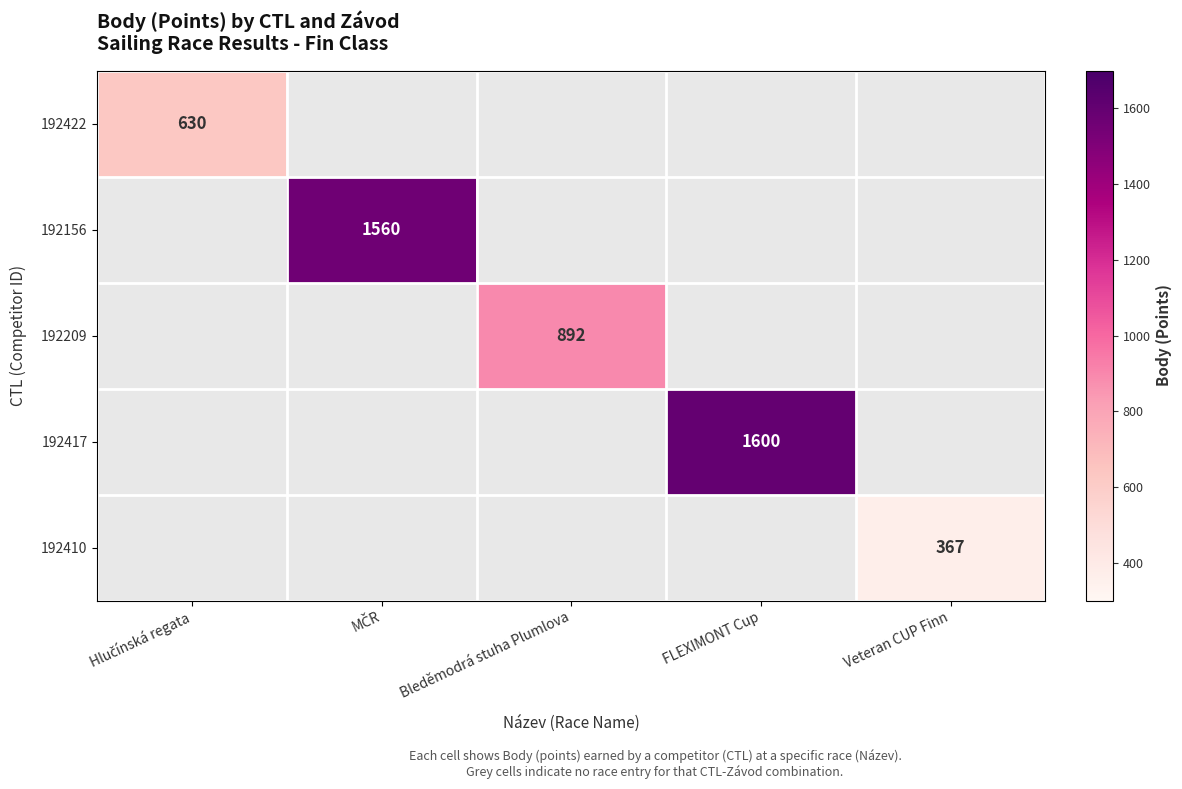

What is the minimum value shown in the chart?

367.0